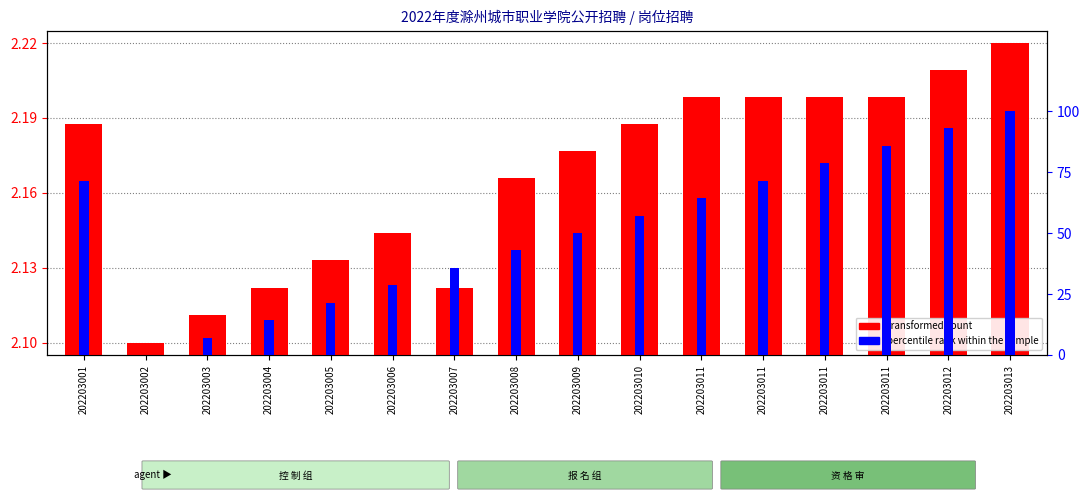

Count the transformed count values in the range 2 to 3.

16